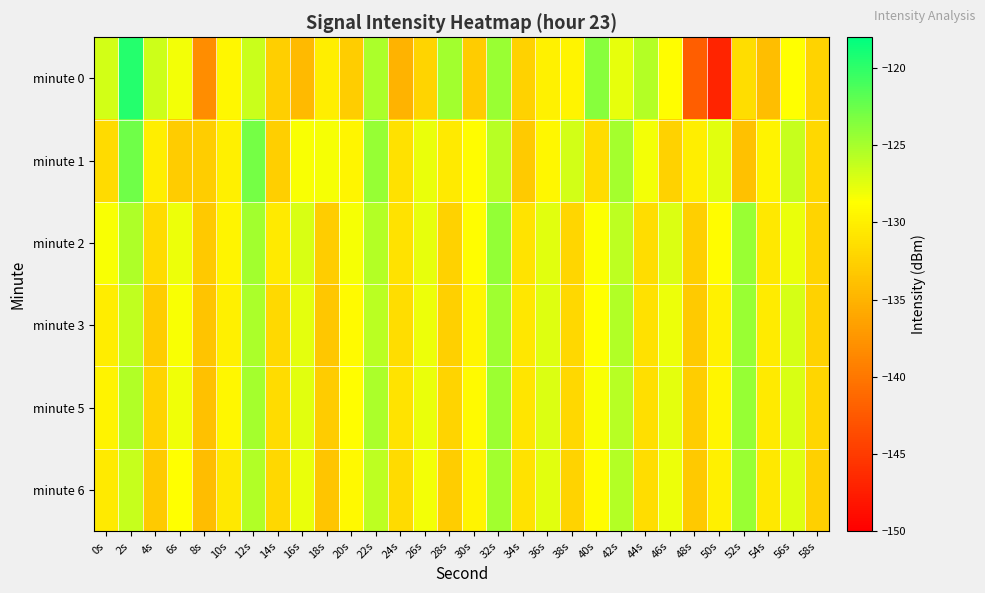

How many categories are shown in the chart?

30